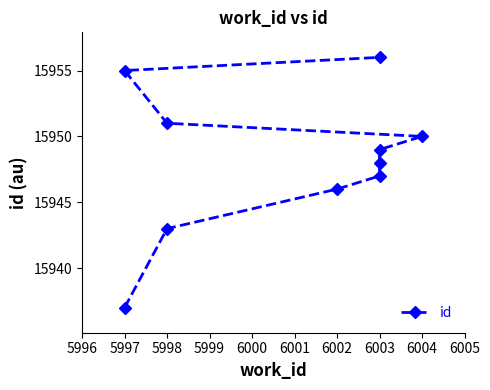

What is the value of the 8th point from the left?

15951